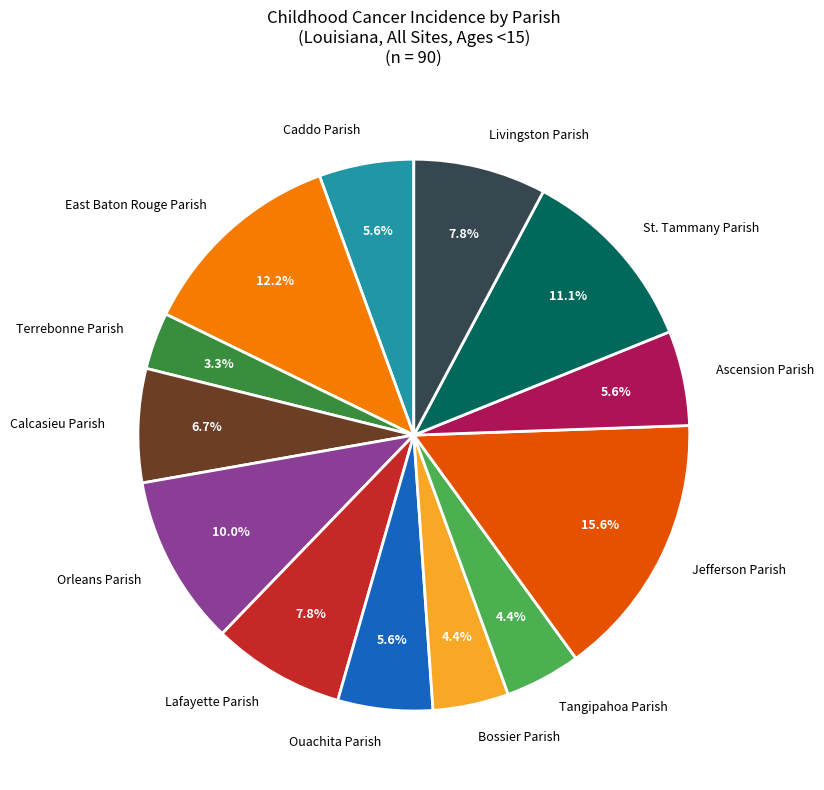

Is there any slice that represents more than half of the pie?

No